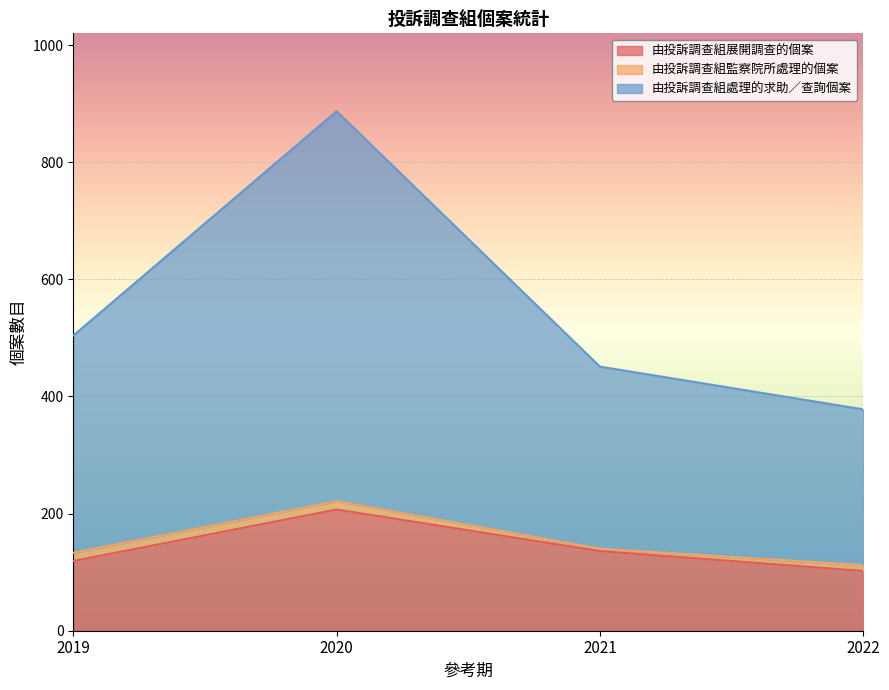

Which series has the largest range (max minus min)?

由投訴調查組處理的求助／查詢個案